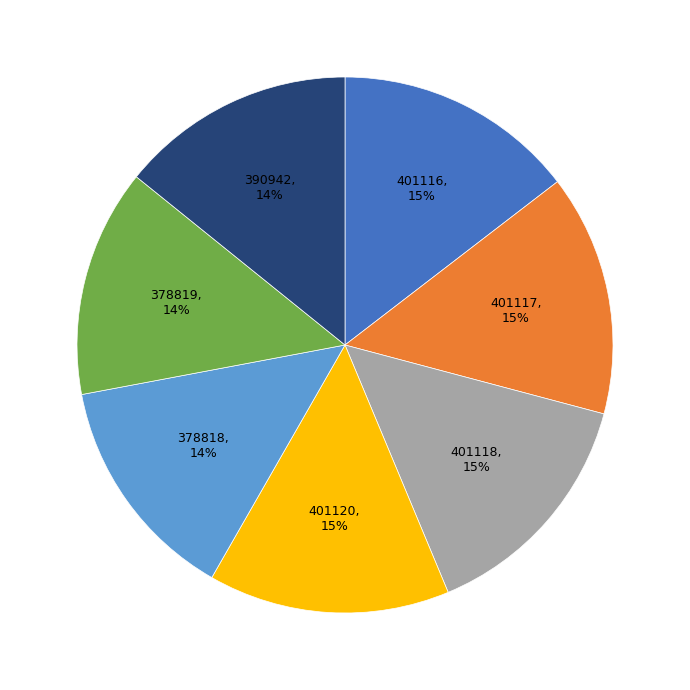

To the nearest percent, what is the difference between the largest and smallest slice percentages?

1%